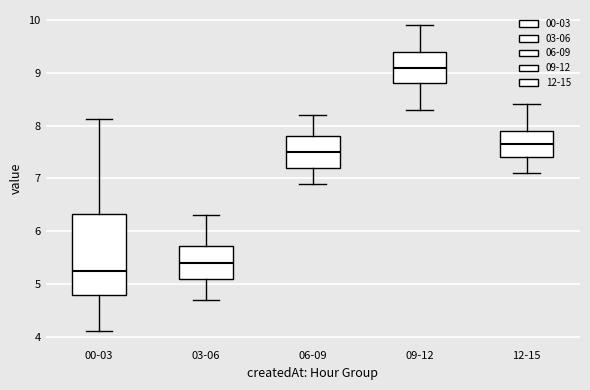

Where does the lower whisker of the box for 03-06 end on the y-axis? The values are not printed on the chart, so give them approximately, as read against the axis.

4.7